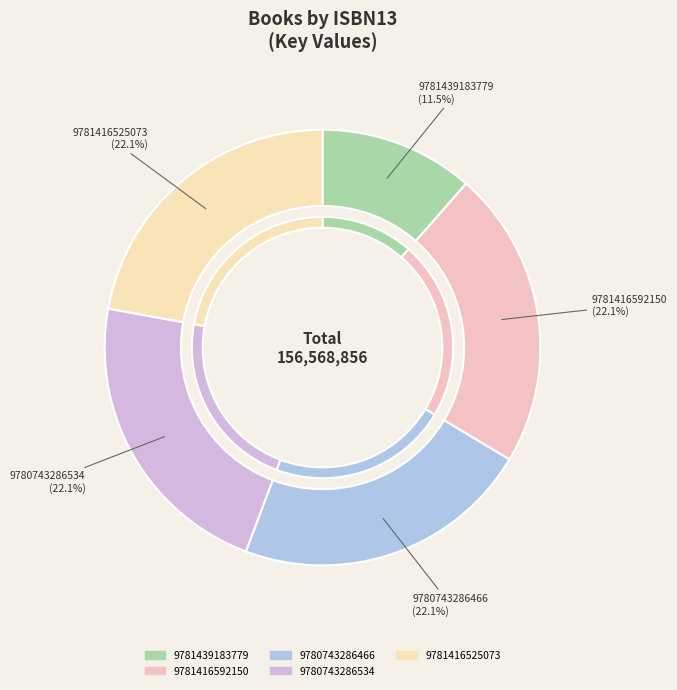

True or false: 9780743286534 accounts for 22% of the total.

True